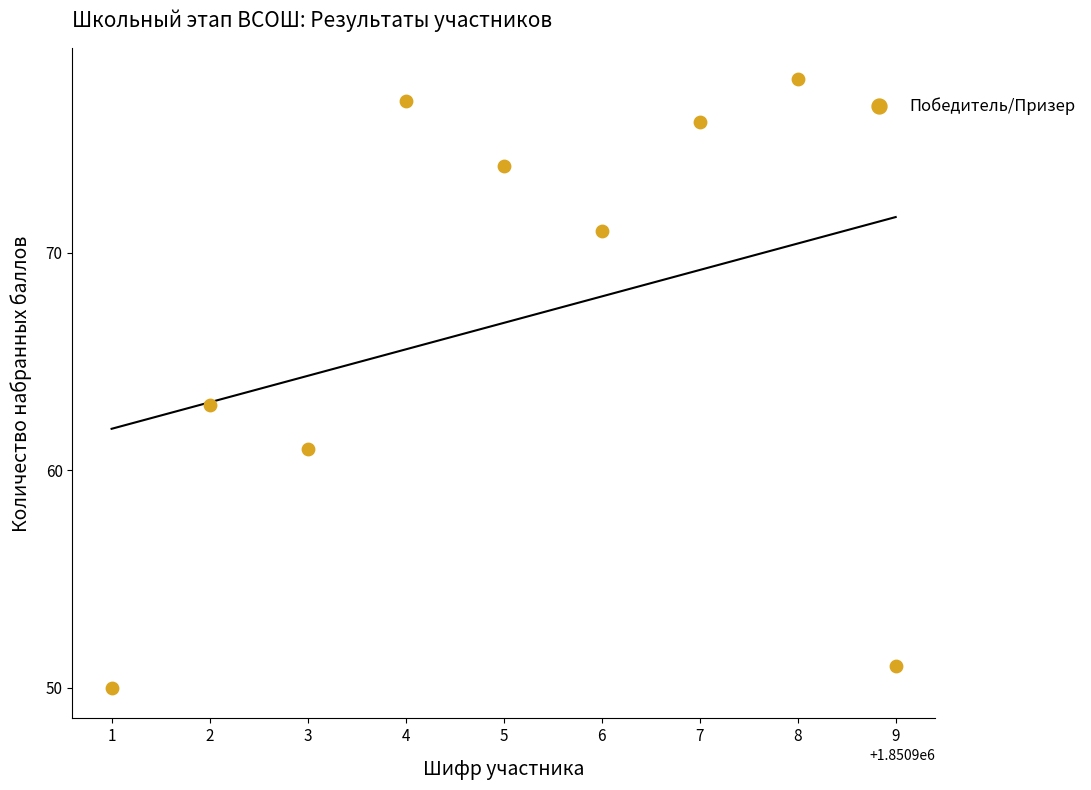

What Y value in the scatter plot is closest to 64?

63